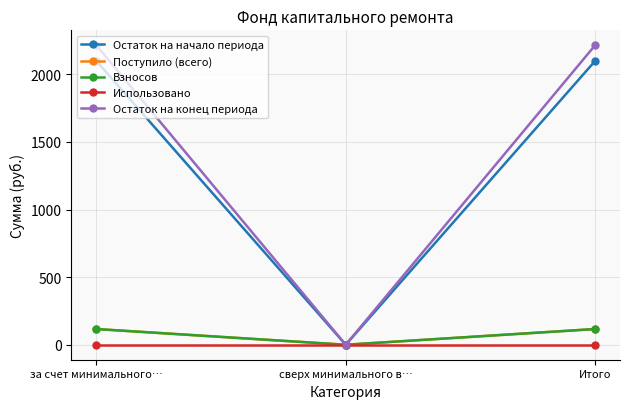

Reading left to right, extract all data points from this chart.

Остаток на начало периода: 2098.3	0.0	2098.3
Поступило (всего): 116.2	0.0	116.2
Взносов: 116.1	0.0	116.1
Использовано: 0.0	0.0	0.0
Остаток на конец периода: 2214.4	0.0	2214.4